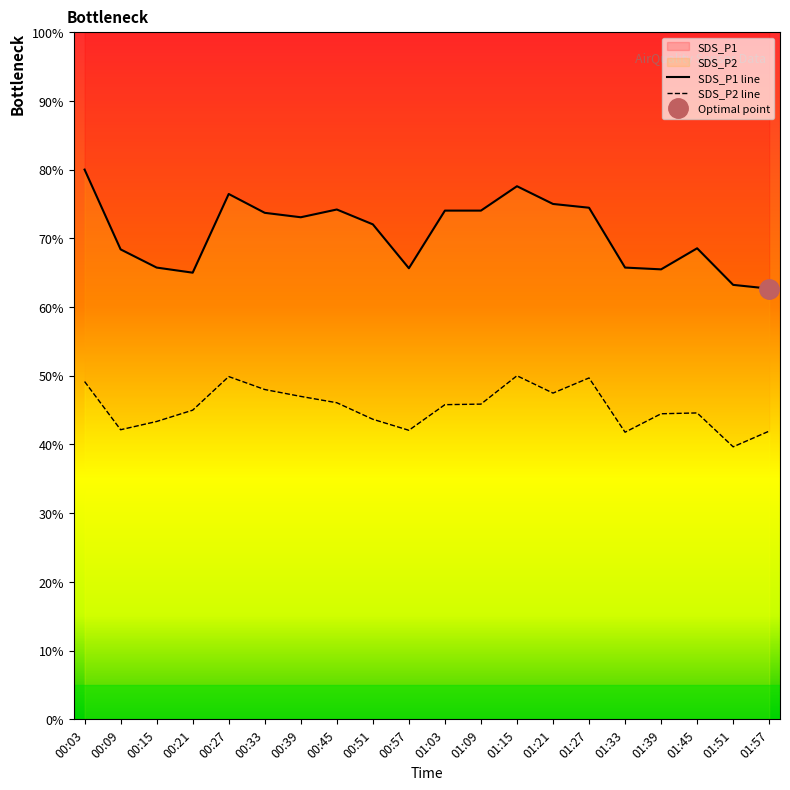

True or false: SDS_P1 has more than 0 points higher than both neighbors.

True